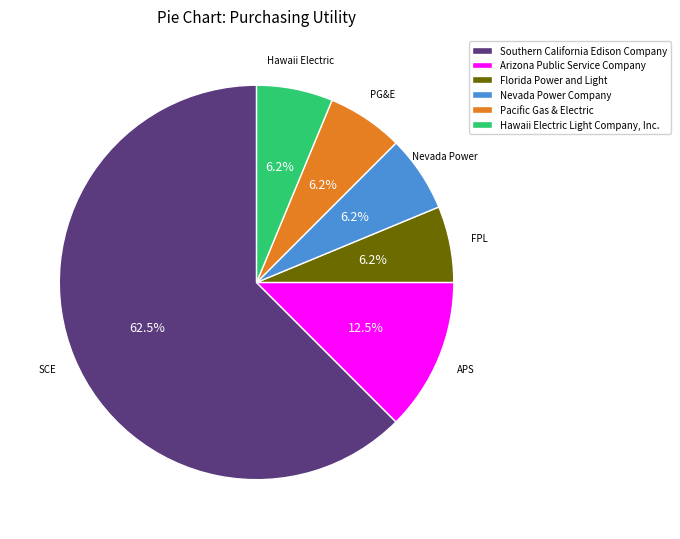

Is the sum of Pacific Gas & Electric and Florida Power and Light greater than half?

No